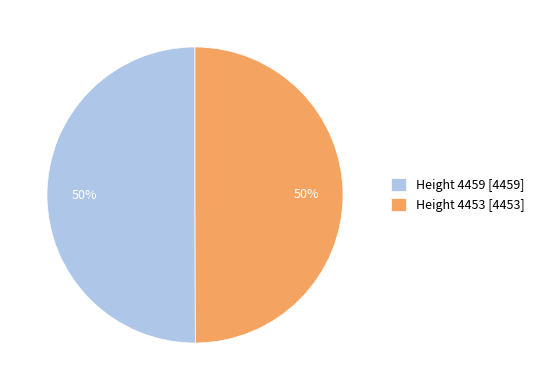

What is the ratio of the value at Height 4459 [4459] to the value at Height 4453 [4453]?

1.0